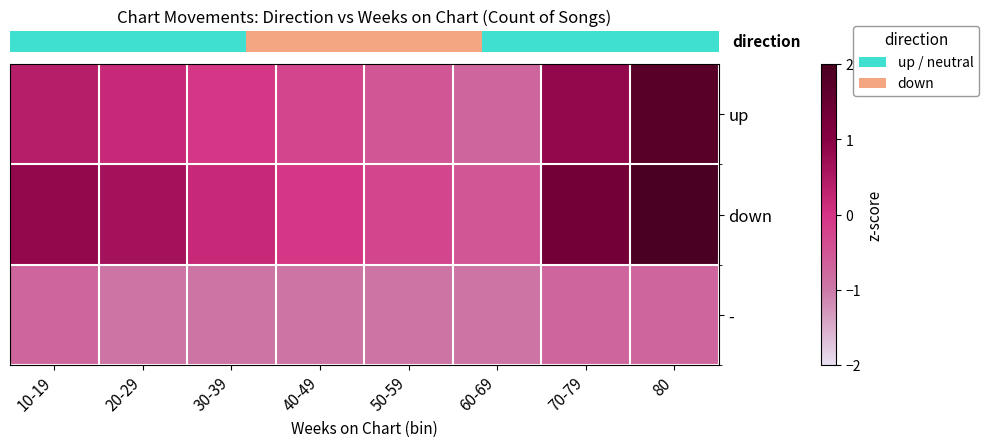

What is the total value across all series at 40-49?

-1.3